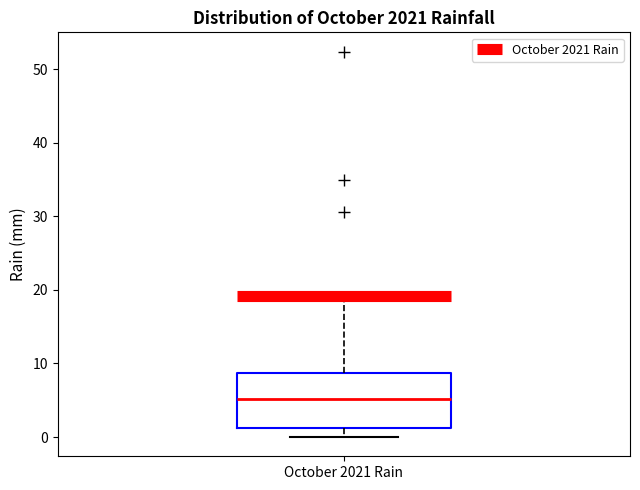

Where is the lower edge of the box for October 2021 Rain on the y-axis? The values are not printed on the chart, so give them approximately, as read against the axis.

1